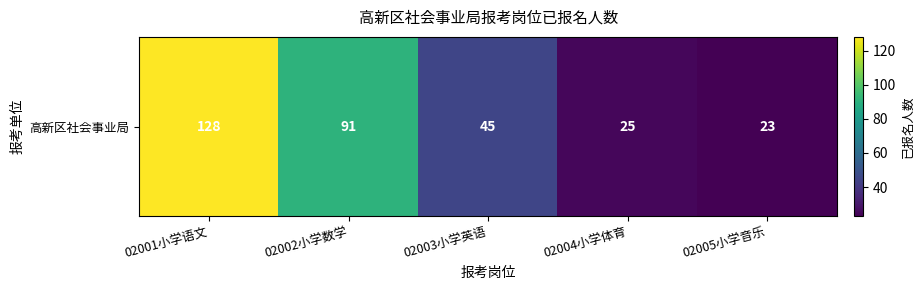

What is the average value?

62